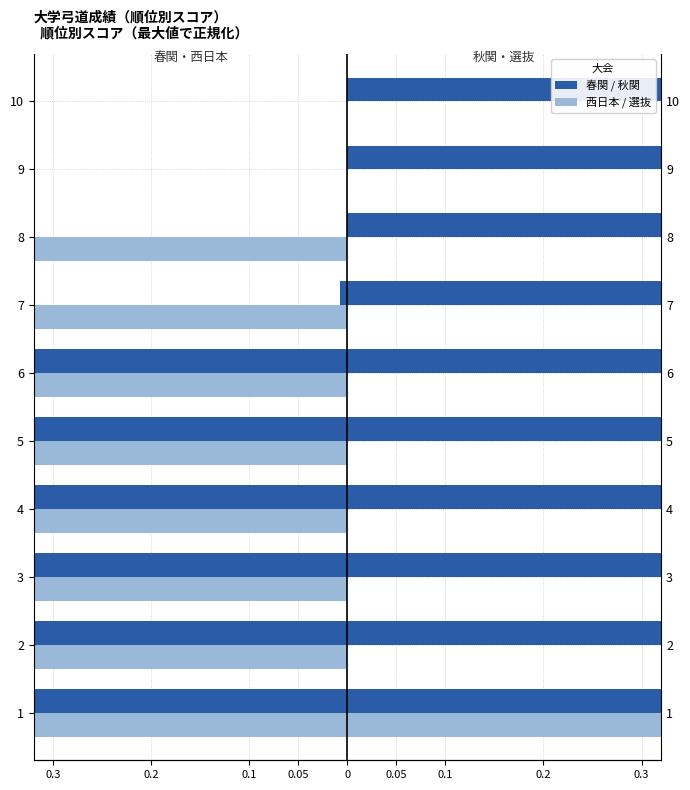

True or false: 春関 has a value of -0.9 at 0.

True